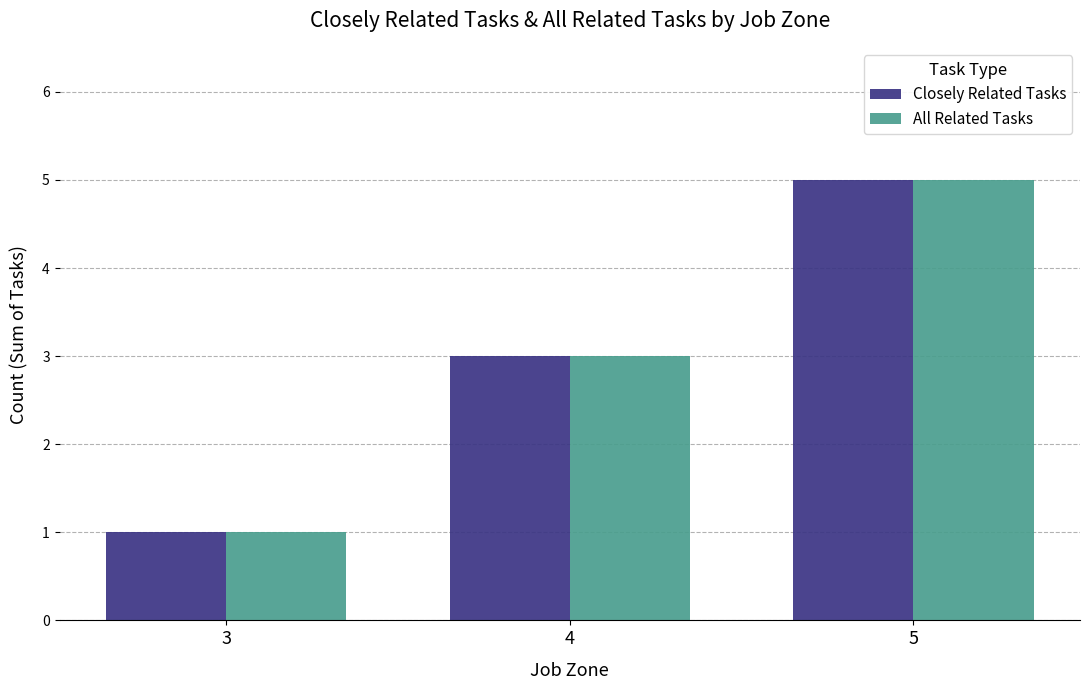

What is the value of the All Related Tasks bar at the 3rd from the left?

5